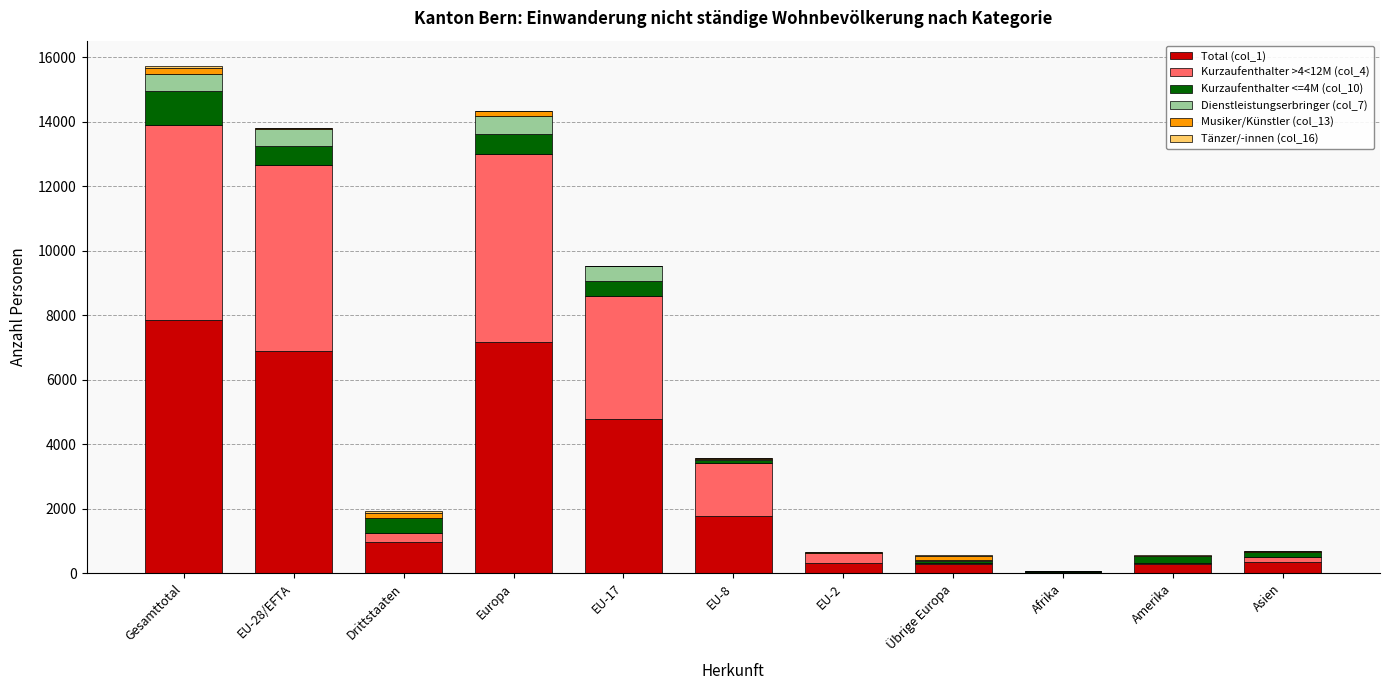

Is it true that Kurzaufenthalter <=4M (col_10) equals 275 at Gesamttotal?

False